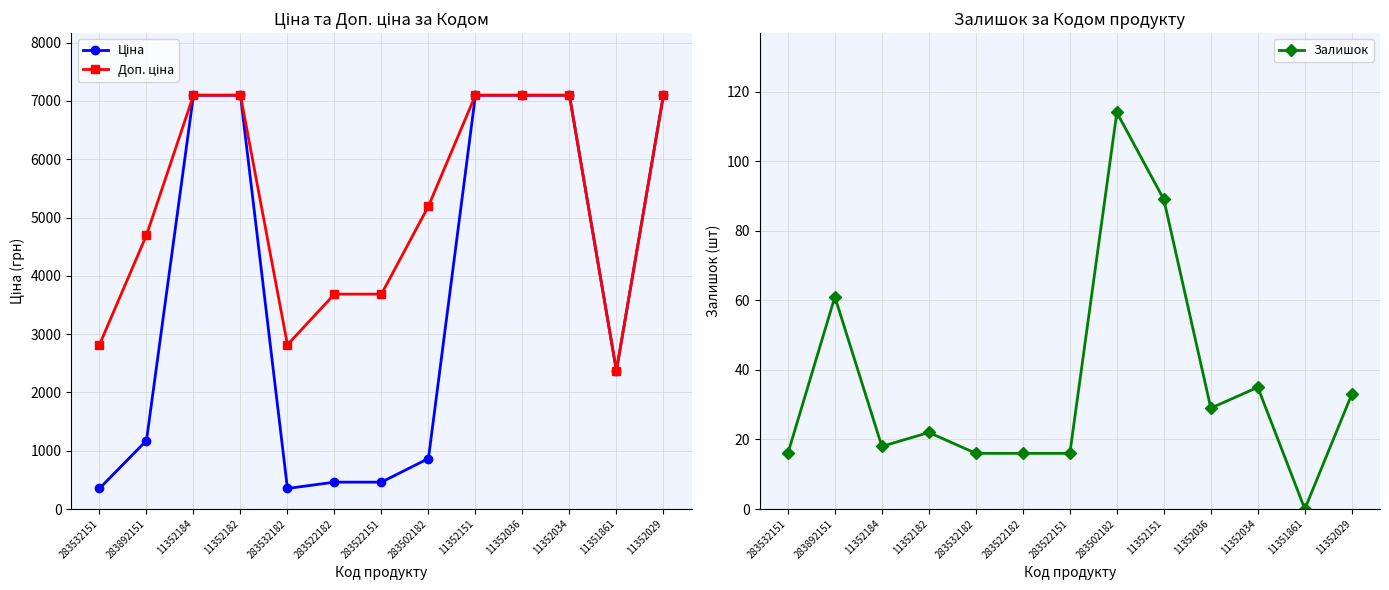

How many lines are shown in the chart?

3